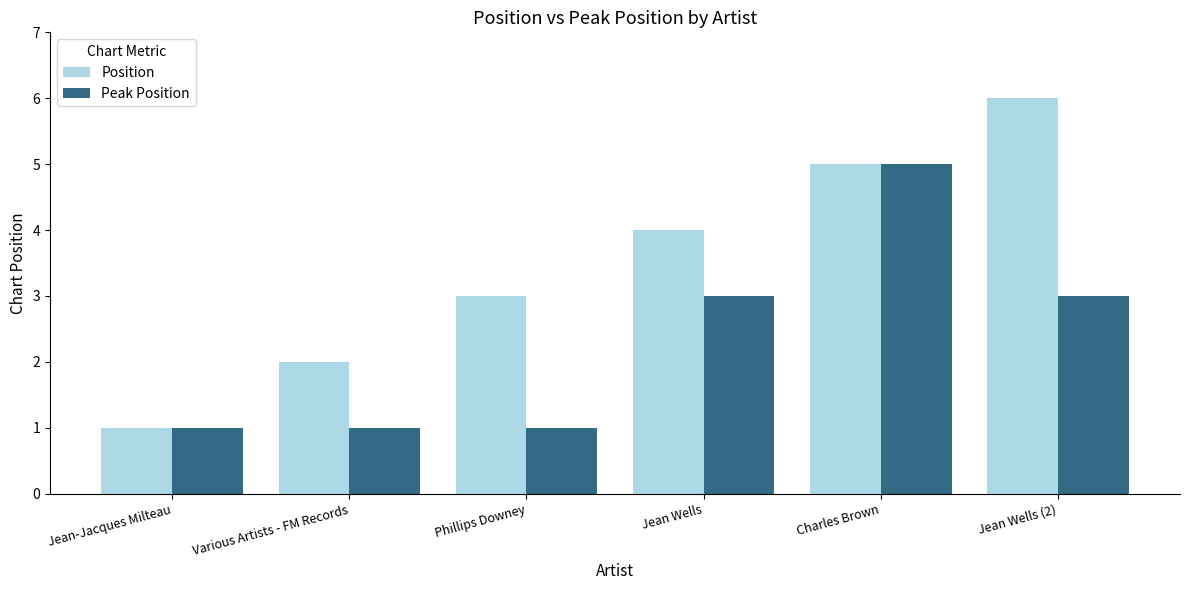

How many groups of bars are there?

6